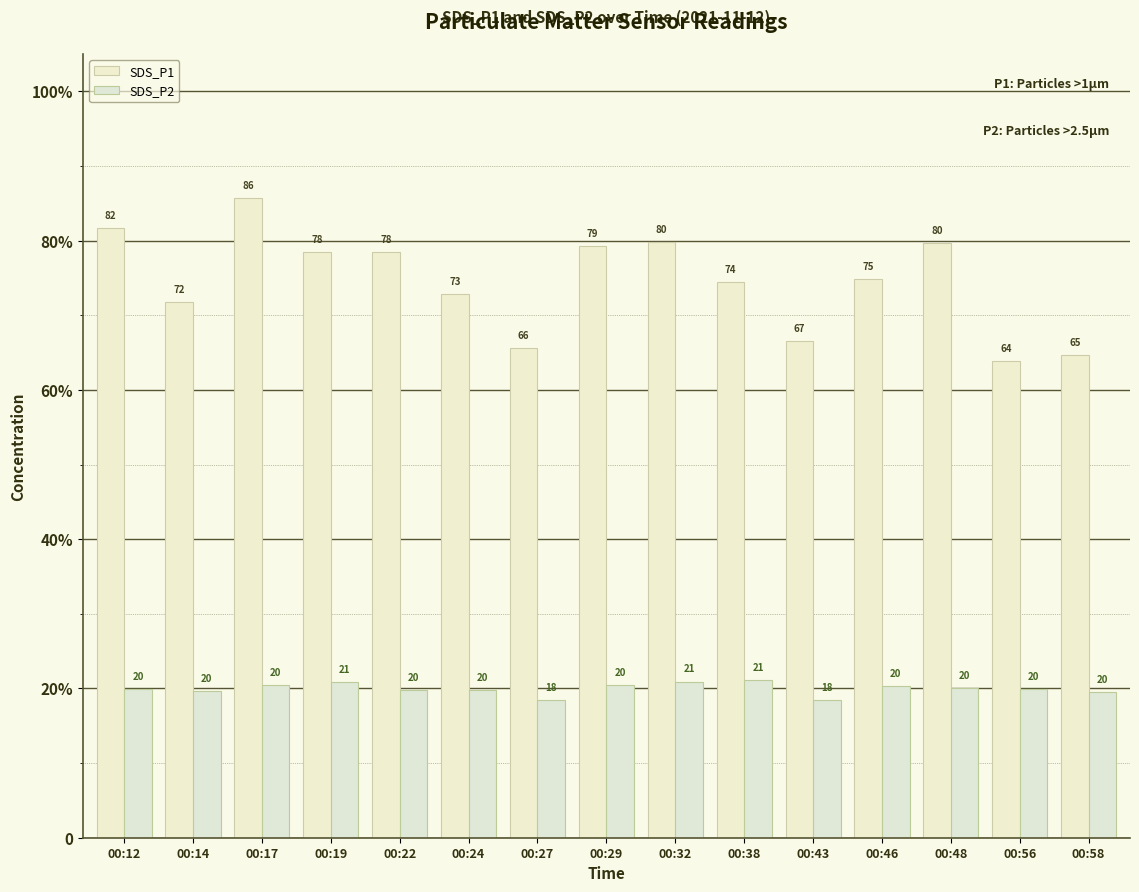

Which category has the lowest value in the SDS_P1 series?

00:56